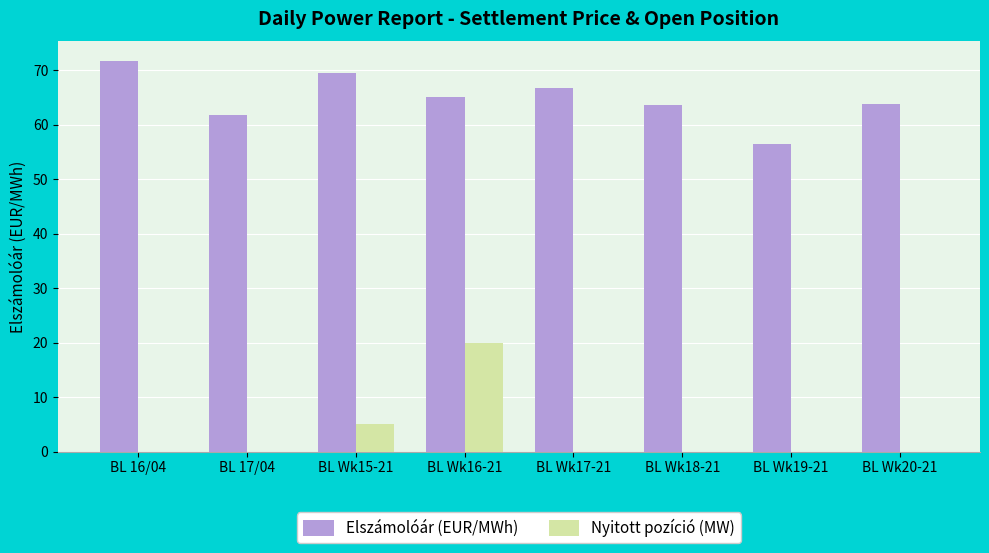

Which series has the largest total across all categories?

Elszámolóár (EUR/MWh)